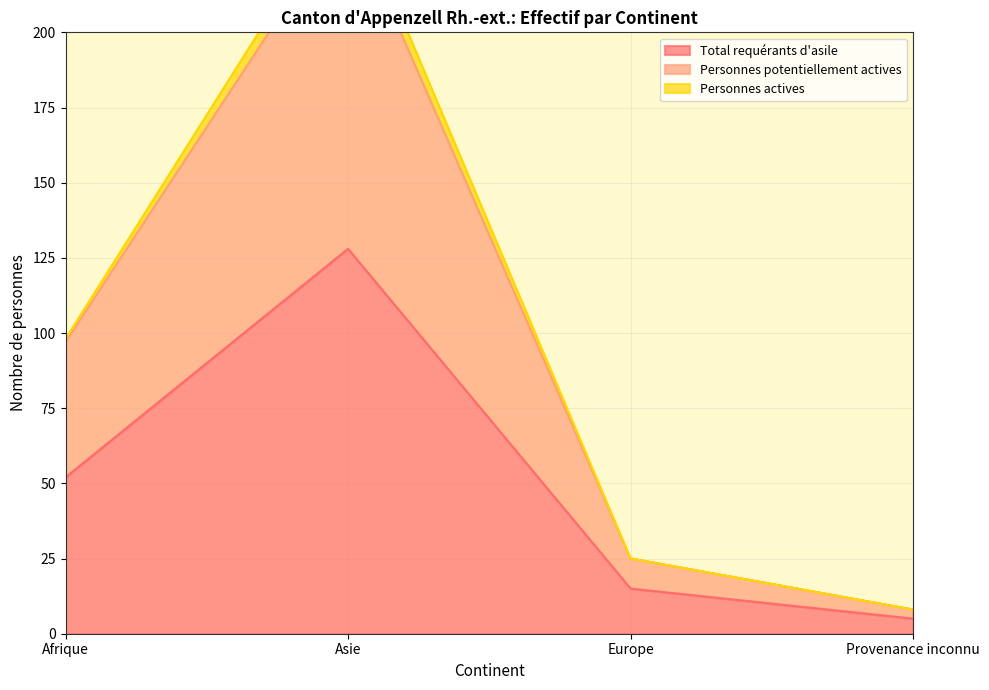

True or false: Total requérants d'asile and Personnes potentiellement actives intersect in this chart.

False